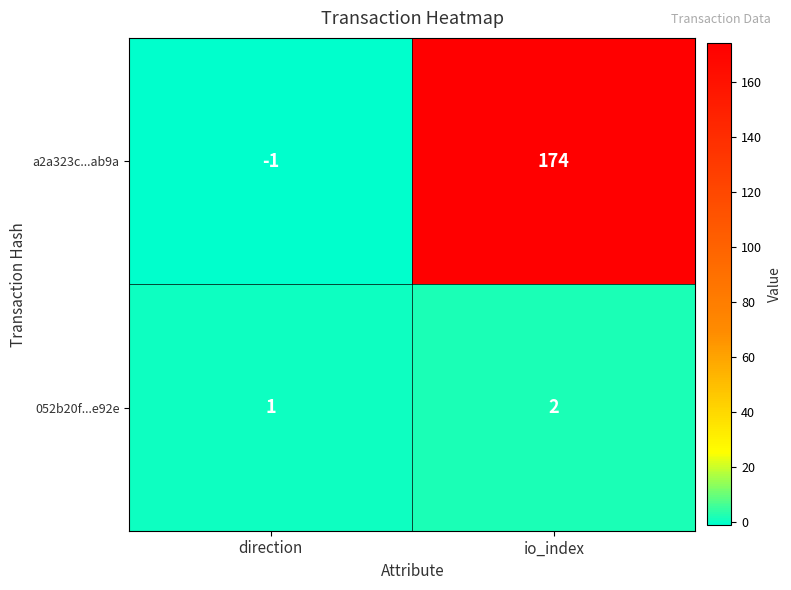

Which series has the largest total across all categories?

a2a323c...ab9a